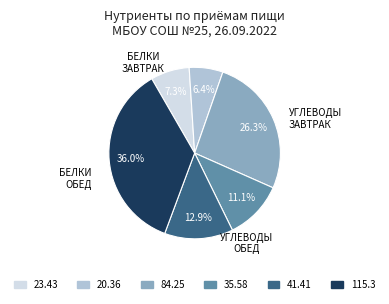

Count the number of slices in the pie.

6